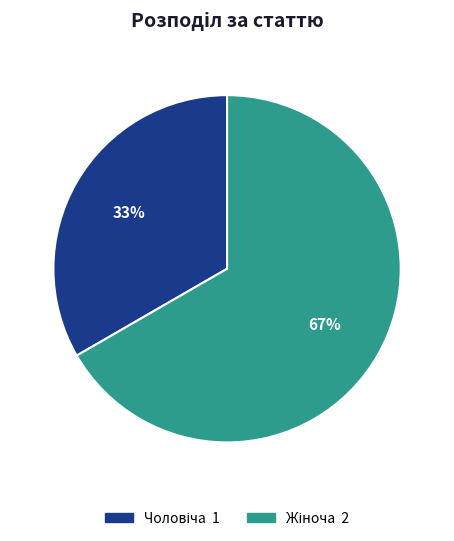

Is there any slice that represents more than half of the pie?

Yes